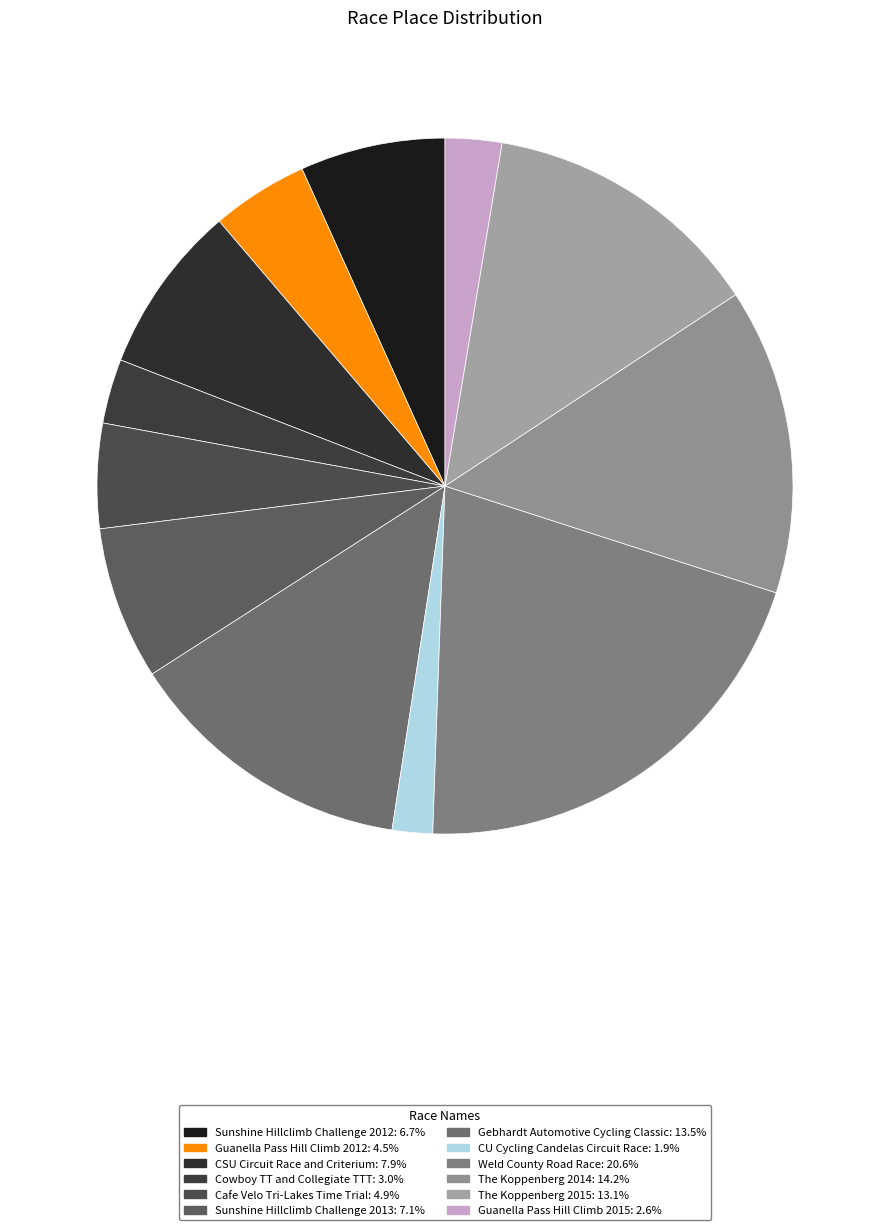

Does Cowboy TT and Collegiate TTT account for over 50% of the chart?

No